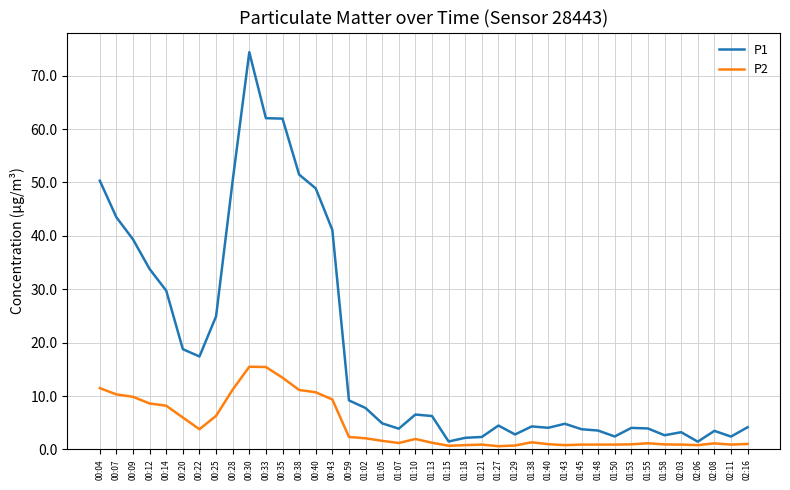

The P1 series shows 43.5 at 00:07. True or false?

True